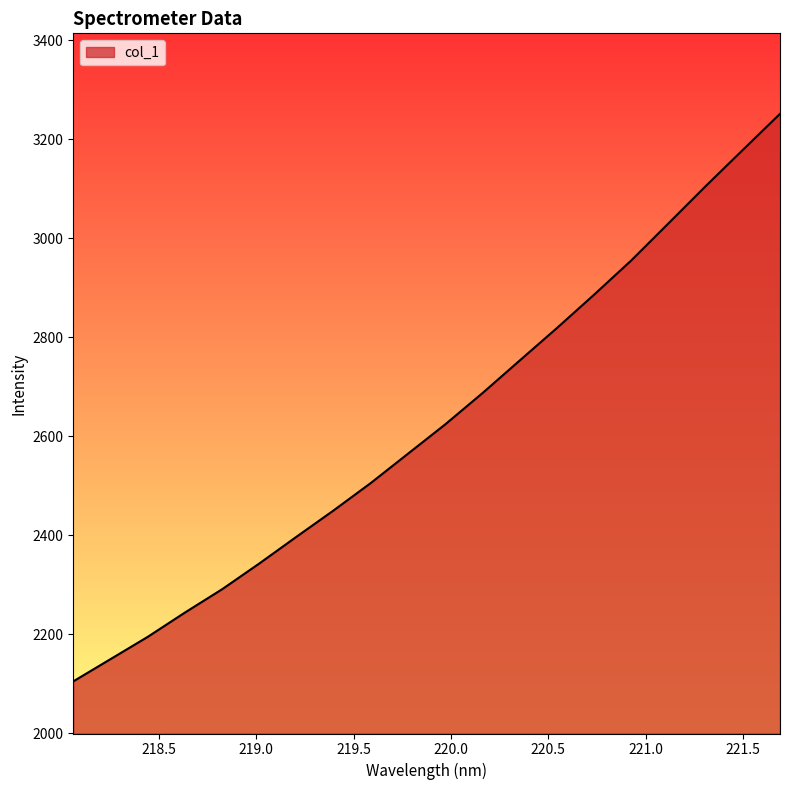

What is the smallest value displayed?

2105.1